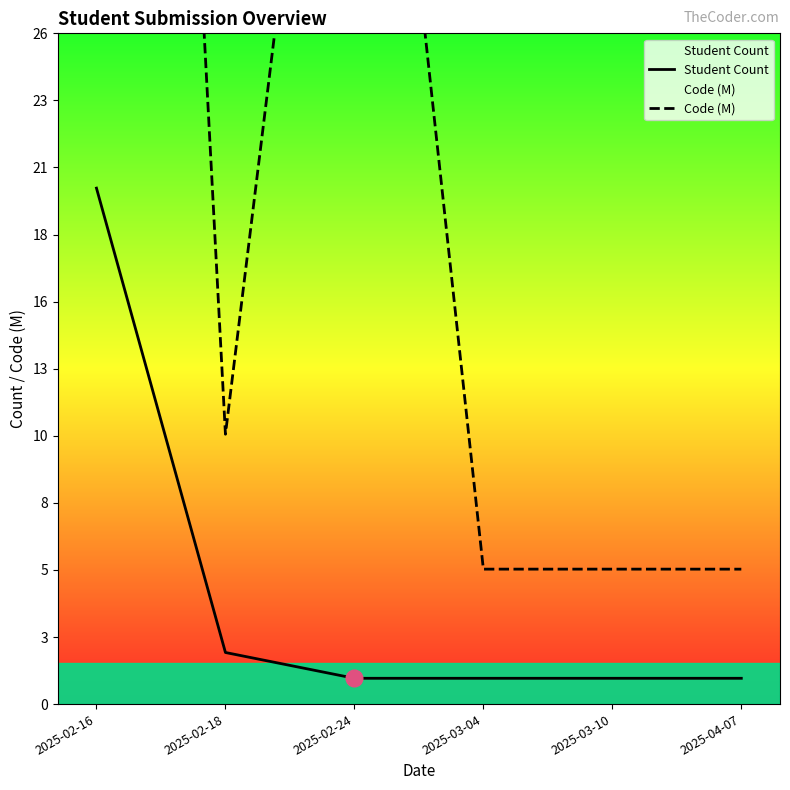

How many interior local valleys does the Code (M) series have?

2